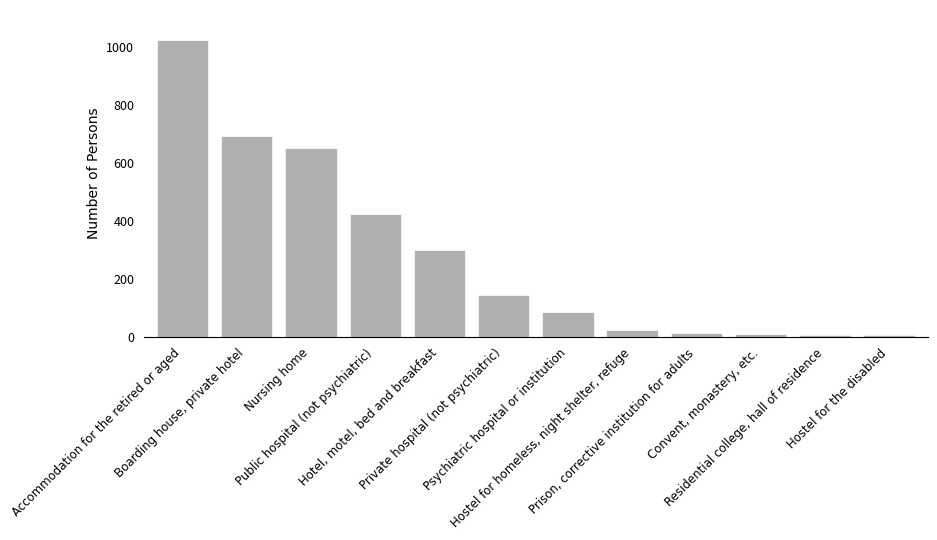

Where is the data nearest to the value 515?

Public hospital (not psychiatric)